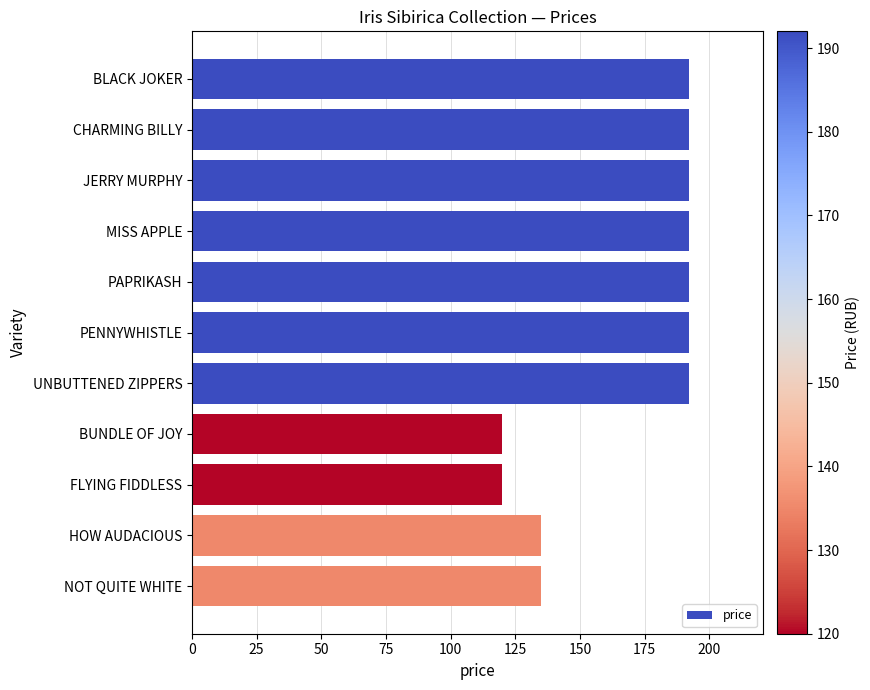

Reading top to bottom, what are all the values shown in this chart?

192	192	192	192	192	192	192	120	120	135	135